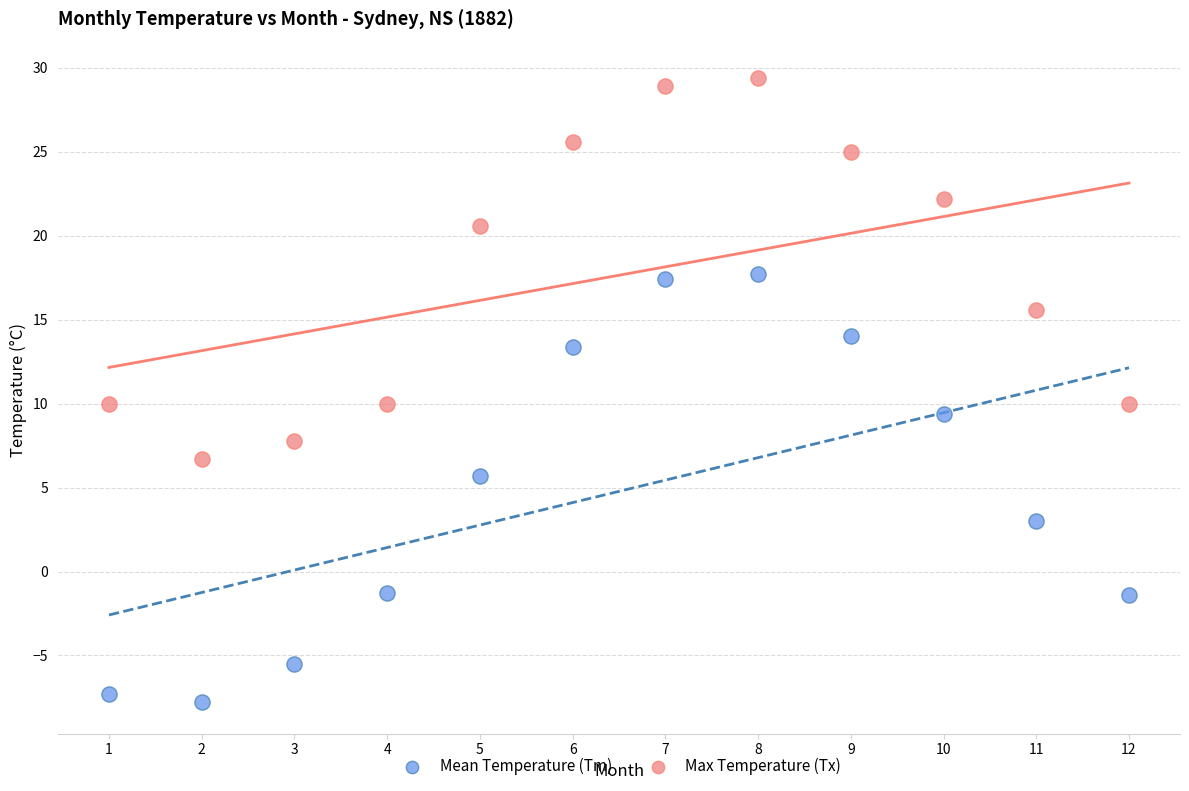

Which series has the widest spread of Y values?

Mean Temperature (Tm)